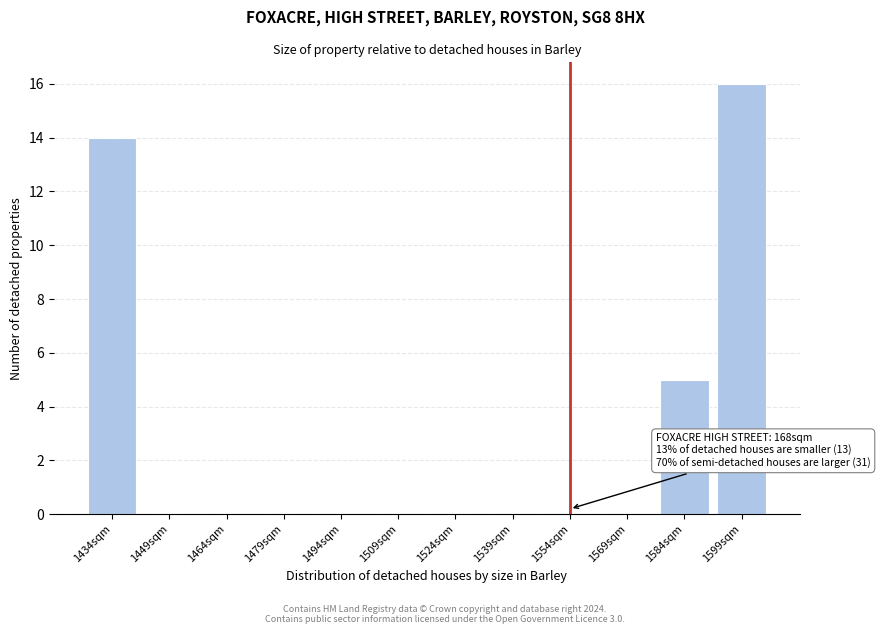

Reading left to right, list all the values displayed in this chart.

1434sqm=14	1449sqm=0	1464sqm=0	1479sqm=0	1494sqm=0	1509sqm=0	1524sqm=0	1539sqm=0	1554sqm=0	1569sqm=0	1584sqm=5	1599sqm=16